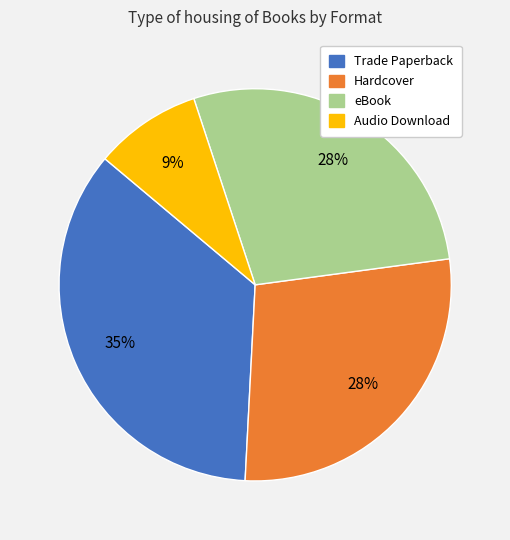

To the nearest percent, what portion does eBook represent?

28%